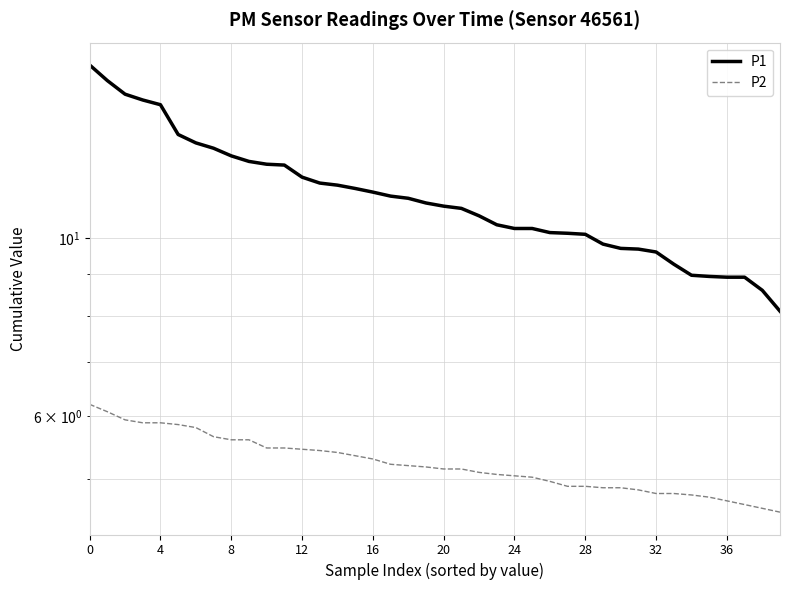

At which label does P1 reach its minimum?

39